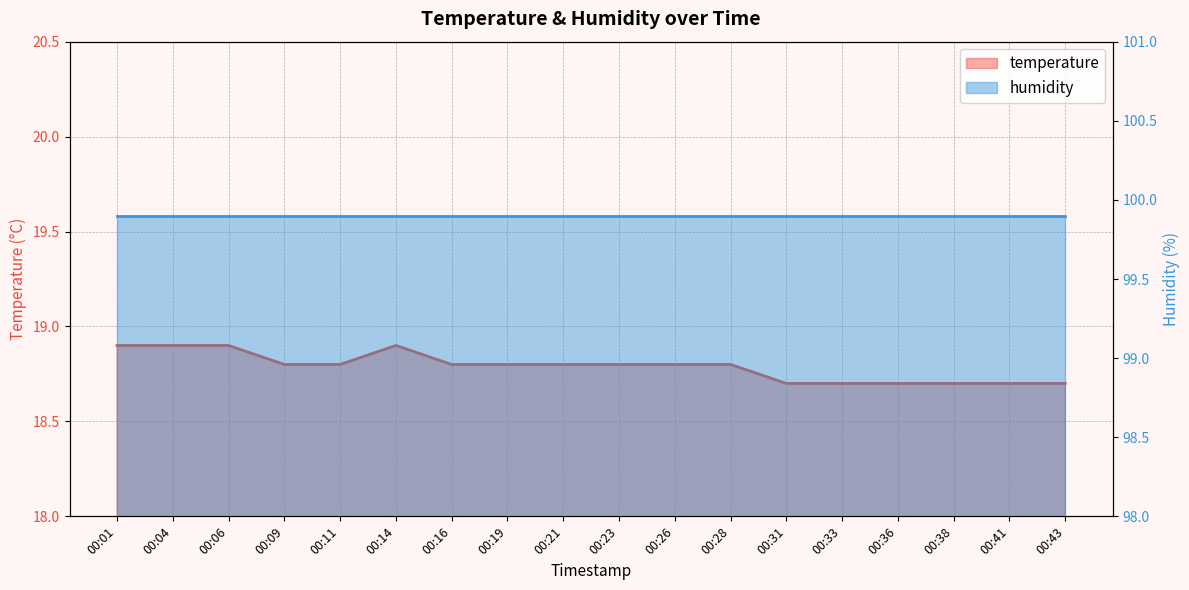

What is the value of the 13th point from the left?

18.7